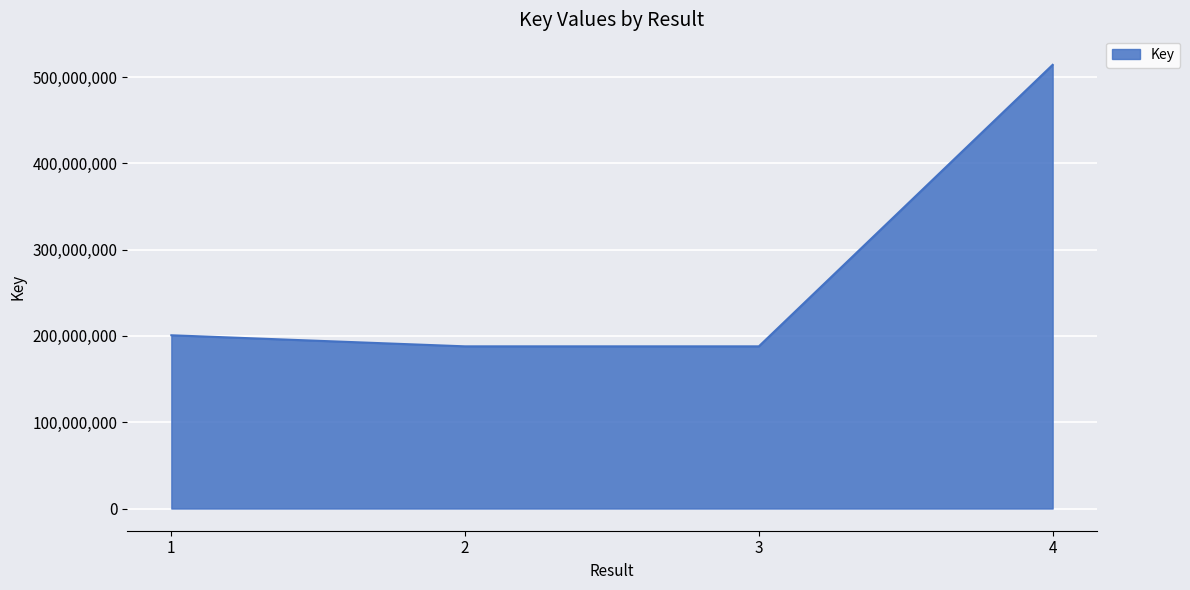

What is the change in value from 3 to 4?

+326196231